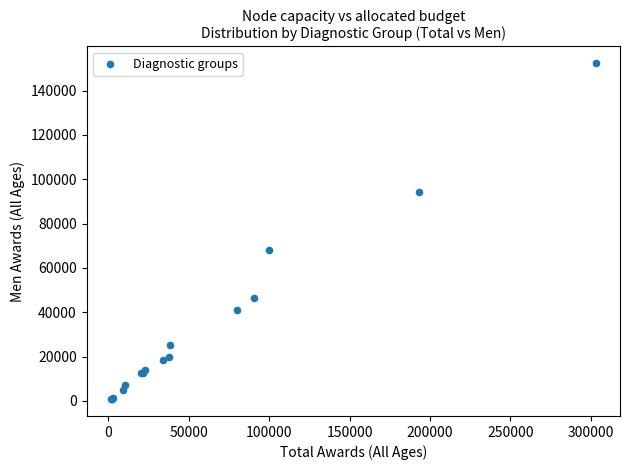

What Y value in the scatter plot is closest to 76593?

68179